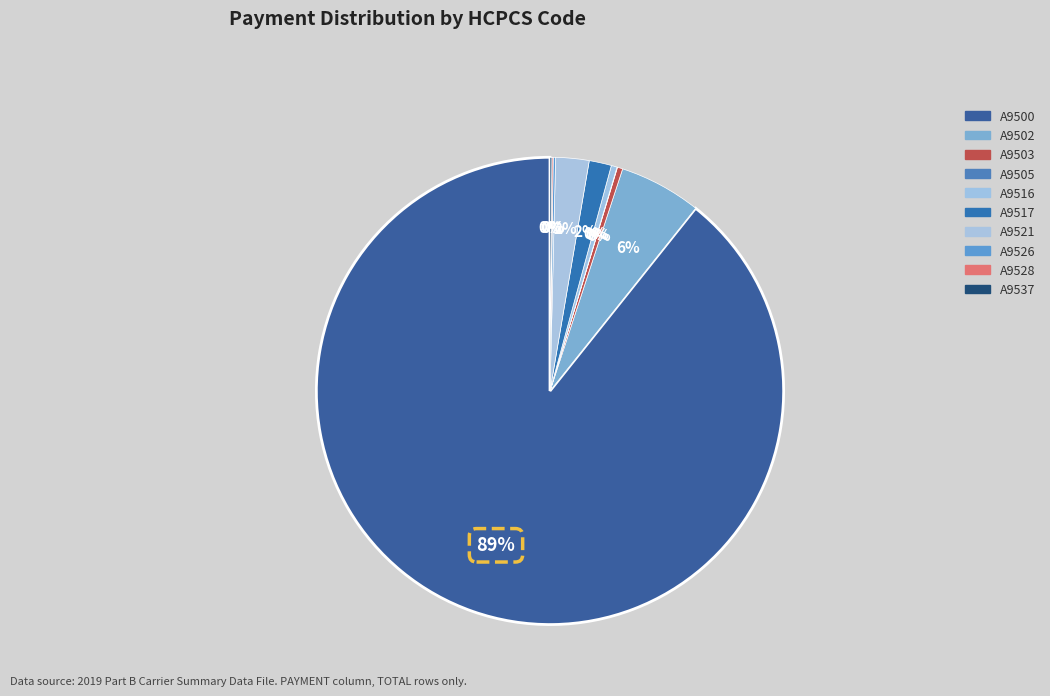

What is the ratio of the value at A9526 to the value at A9521?

0.1